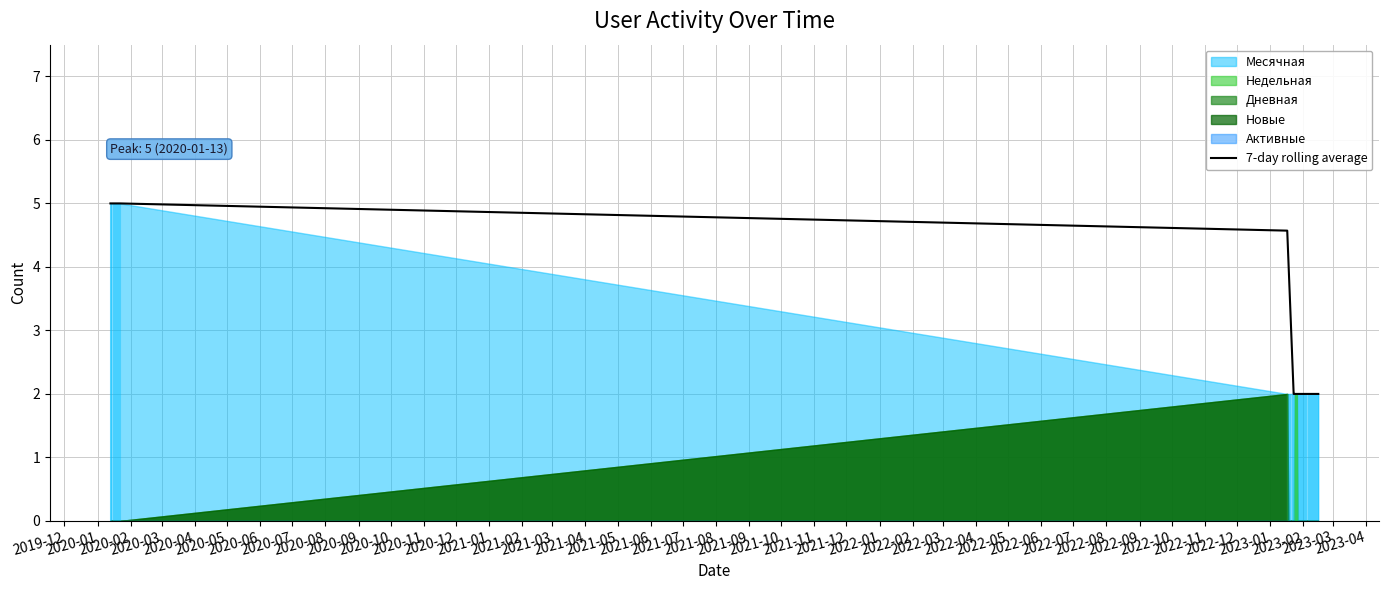

What is the smallest value displayed?

2.0